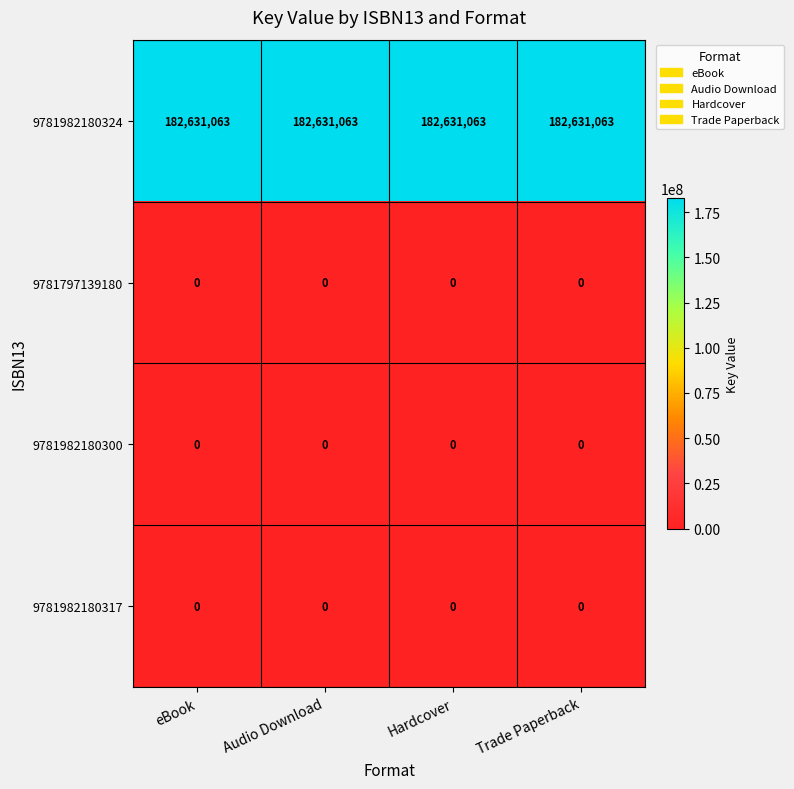

What value does the 9781982180324 series have at Hardcover?

182631063